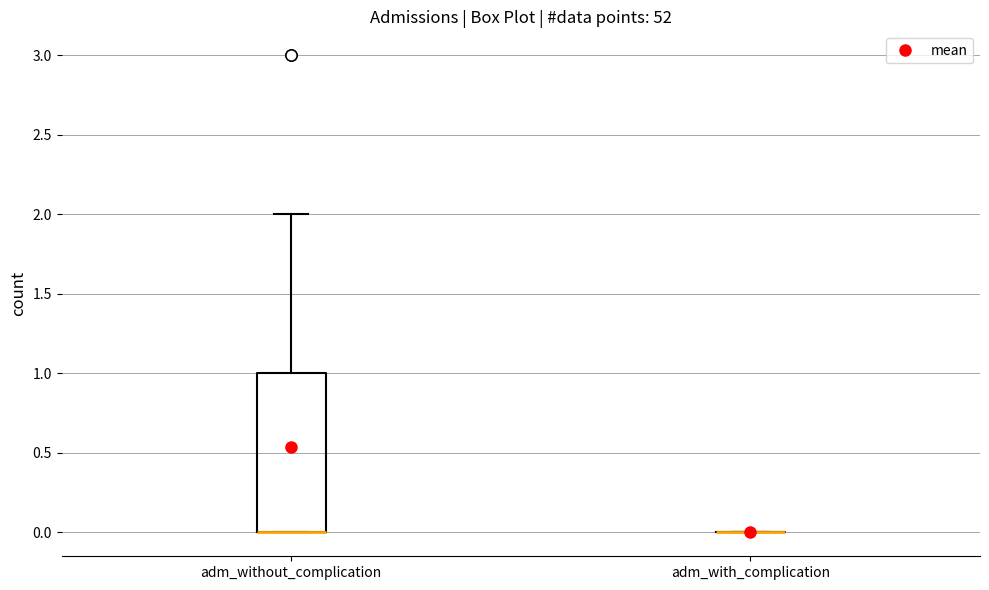

Reading left to right, transcribe this box plot: for each box, give where its median line is, the range the box spans, and where its two whiskers end, as read against the y-axis. The values are not printed on the chart, so give them approximately, as read against the axis.

adm_without_complication: median 0 (drawn on the box's lower edge), box 0 to 1, whiskers 0 to 2
adm_with_complication: box collapsed to a line at 0, whiskers 0 to 0